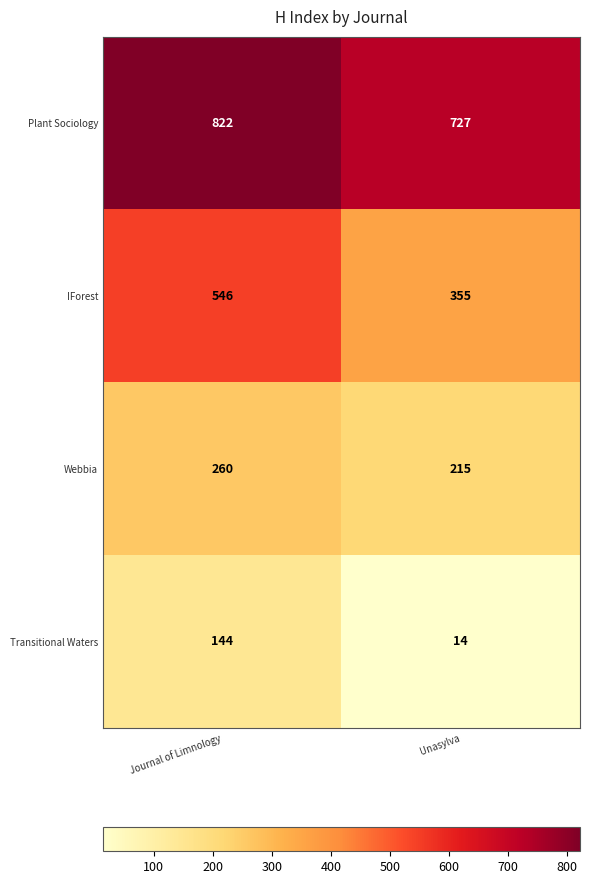

What is the approximate value of IForest at Unasylva, to the nearest 50?

350